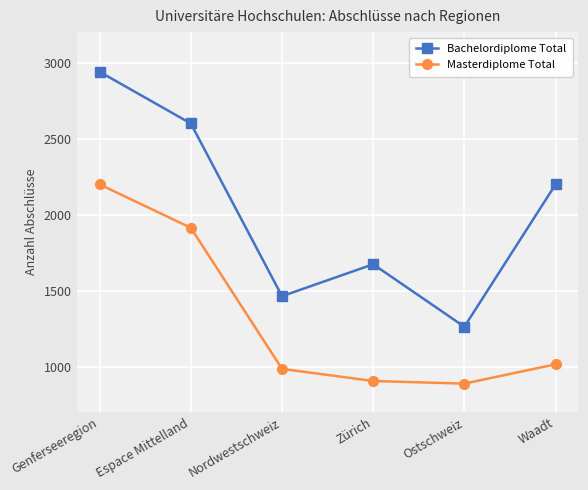

True or false: Masterdiplome Total and Bachelordiplome Total cross at least once.

False